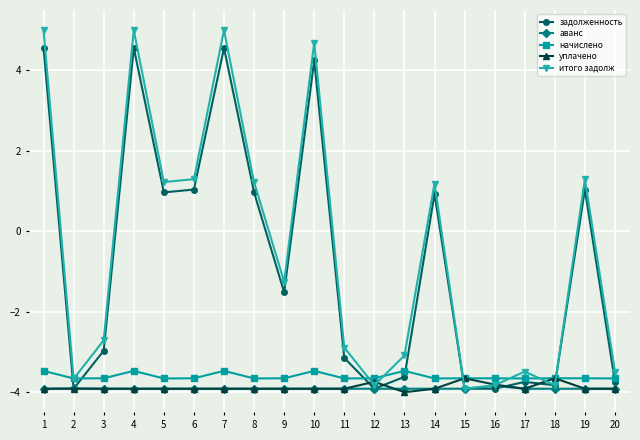

What is the difference between the задолженность values at 19 and 4?

3.5